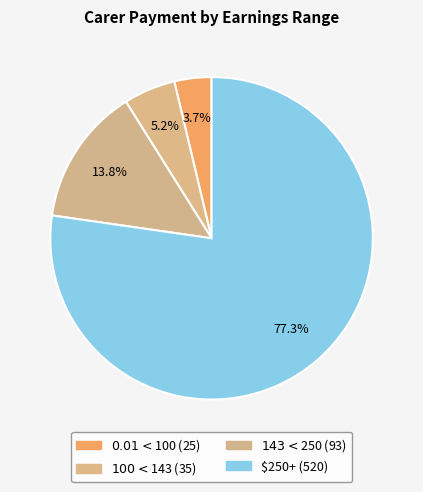

Count the number of slices in the pie.

4